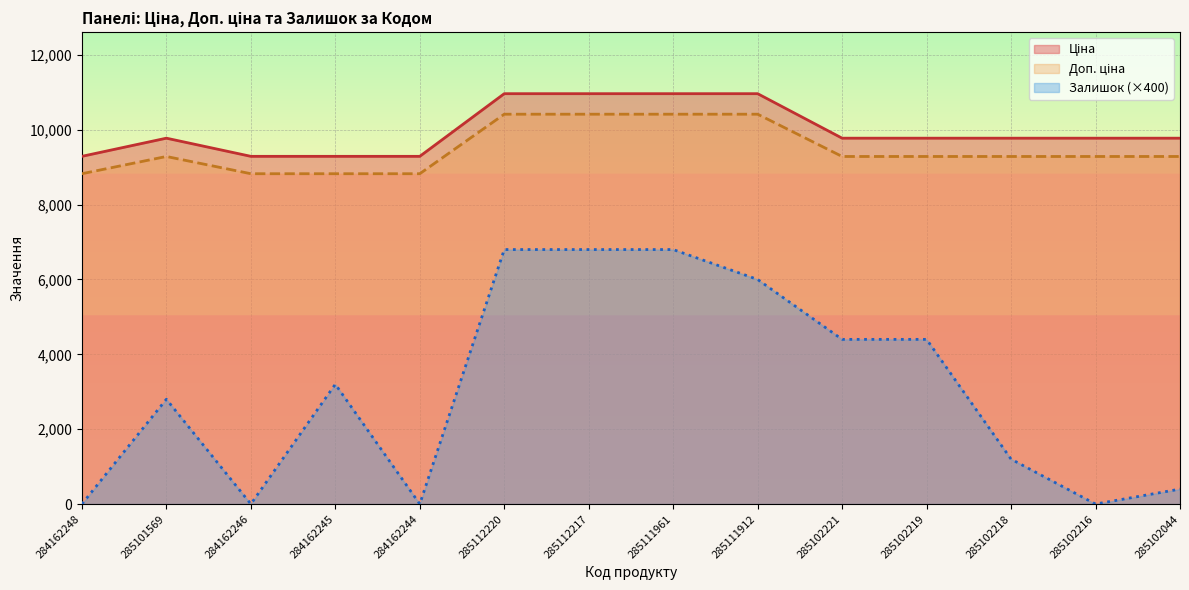

What is the maximum value shown in the chart?

10964.4